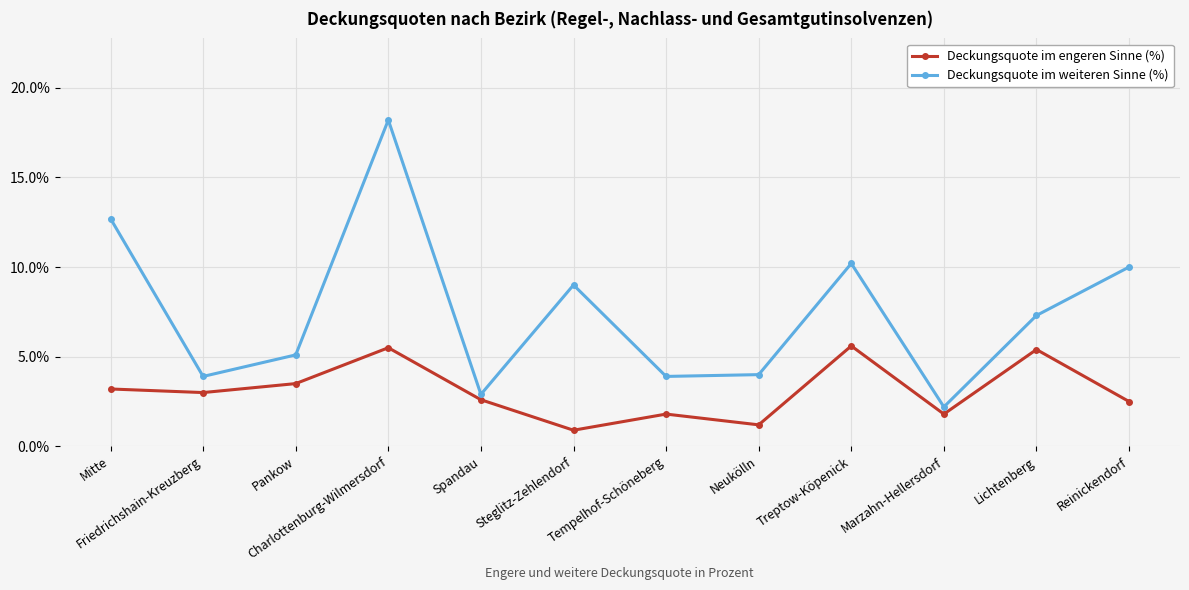

How many distinct data groups are displayed?

2